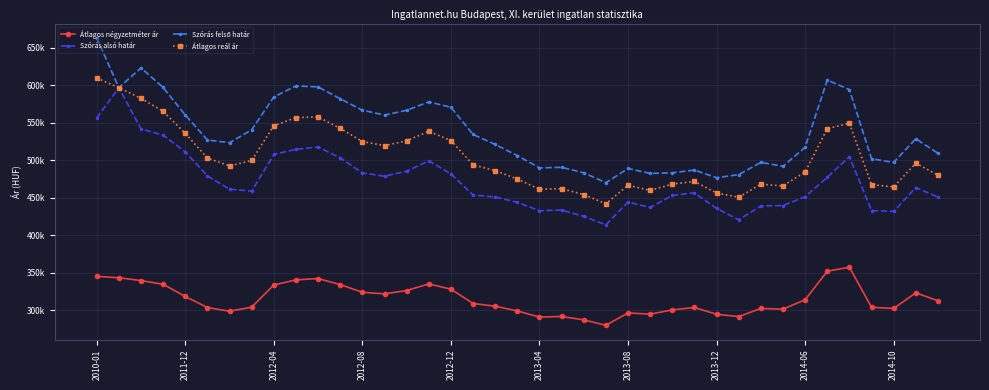

True or false: Szórás alsó határ and Átlagos reál ár cross at least once.

False